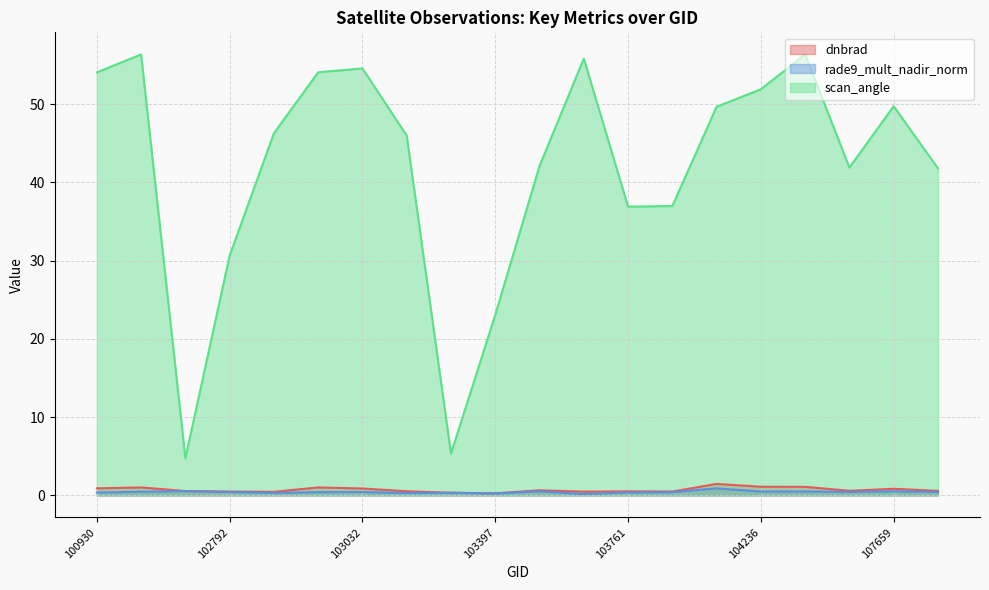

What is the maximum value shown in the chart?

56.3